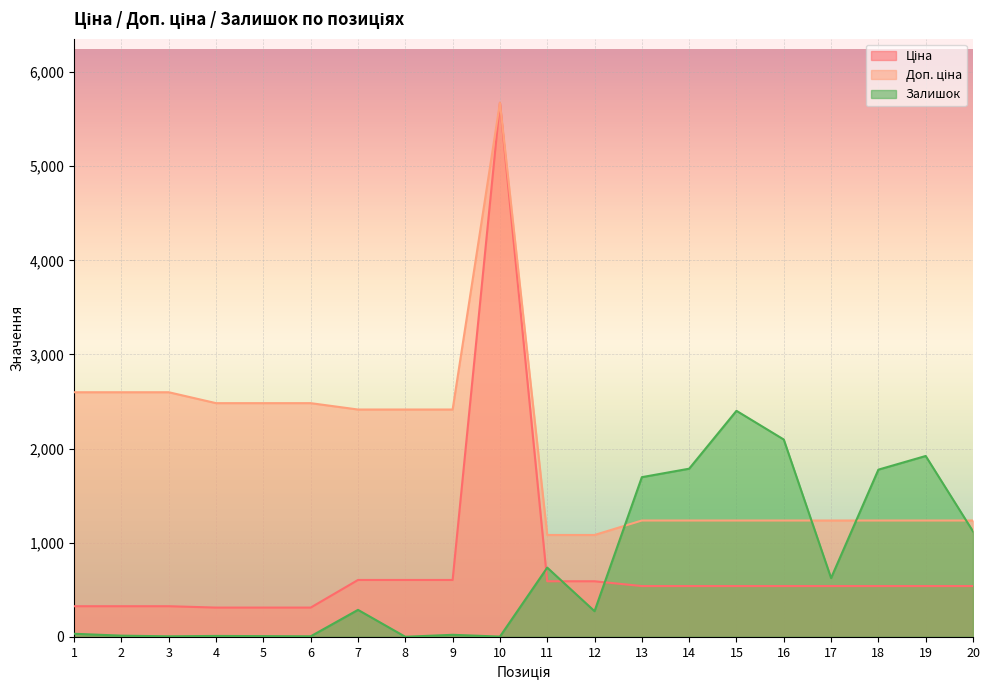

The value of Залишок at 15 is 1308.4. True or false?

False